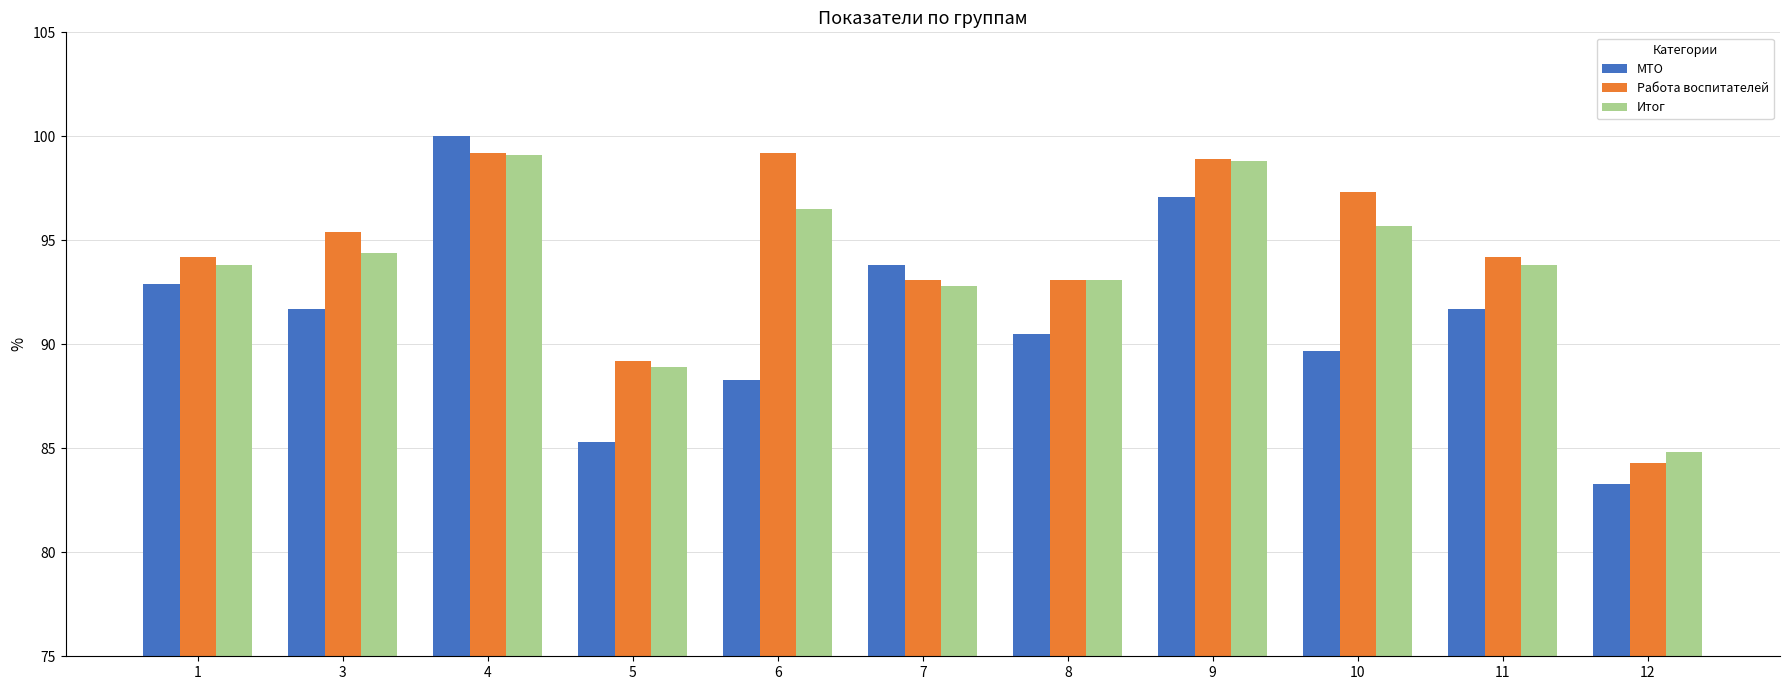

How many bars are there in total?

33